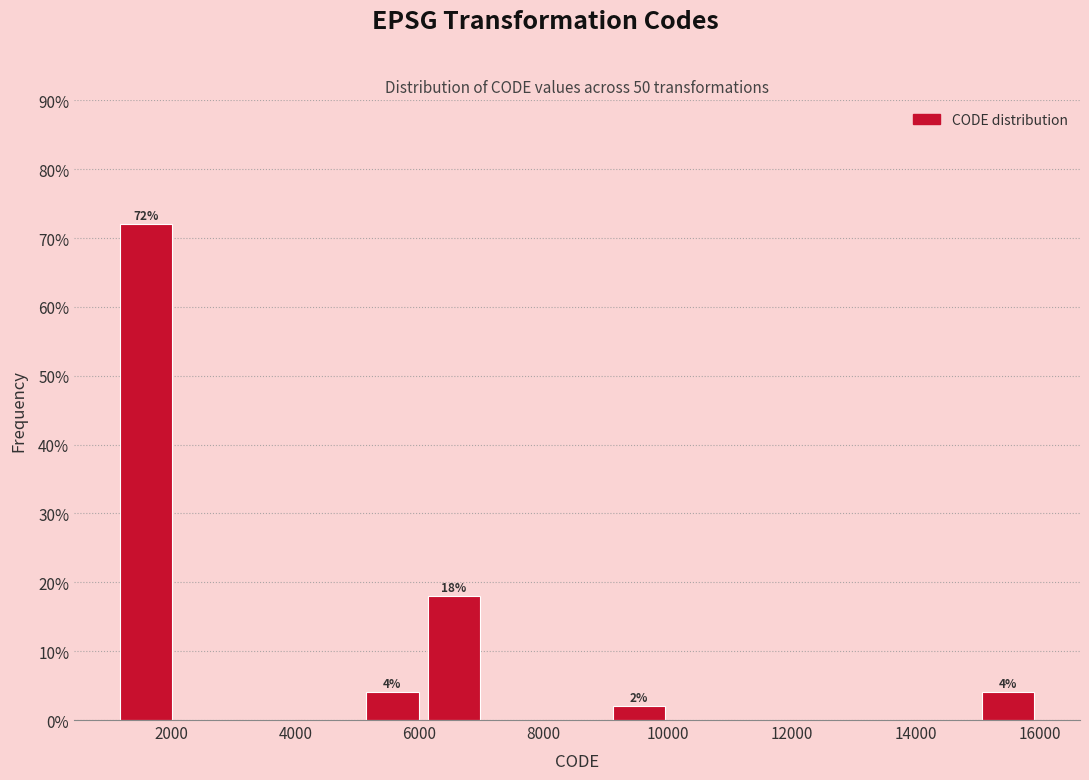

Over which range of the x-axis is the bar tallest?

1200 to 2000